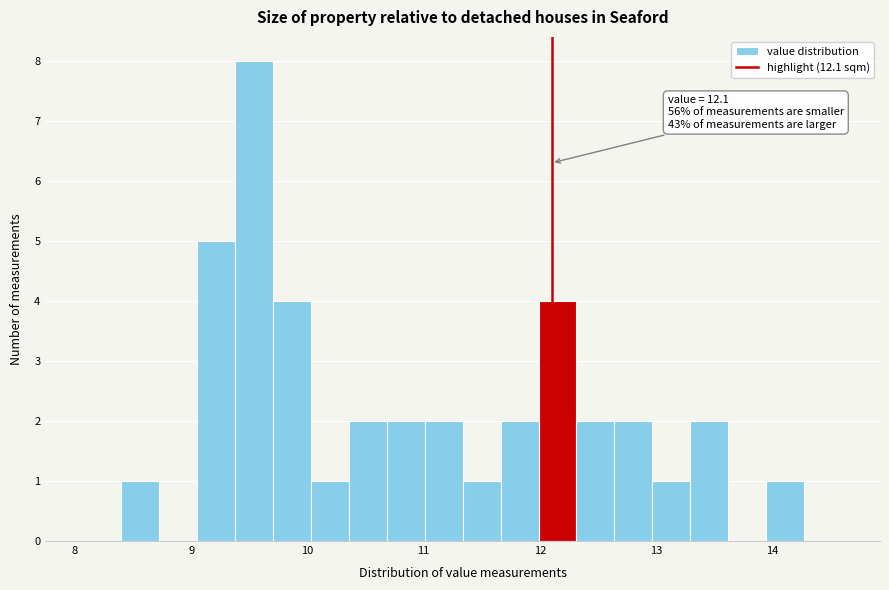

Around what value on the x-axis is the tallest bar? Give the approximate position of its centre, as read against the axis.

9.5